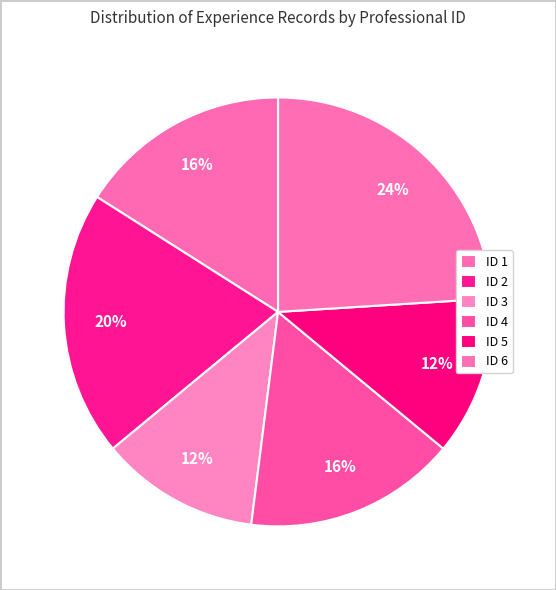

How many slices are in this pie chart?

6